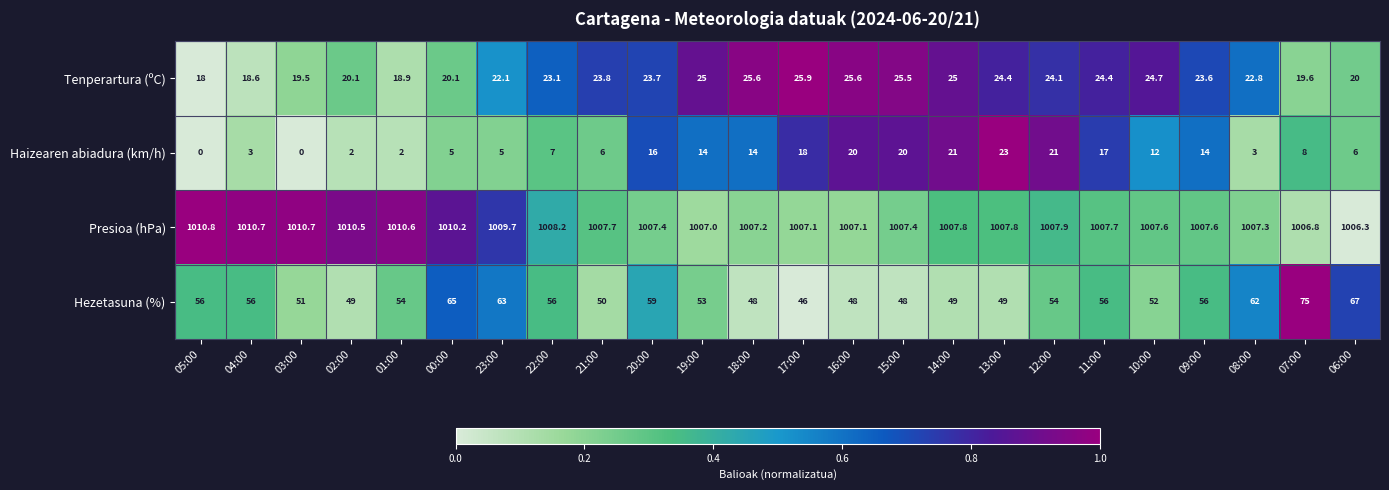

At which category is the sum across all series the highest?

07:00